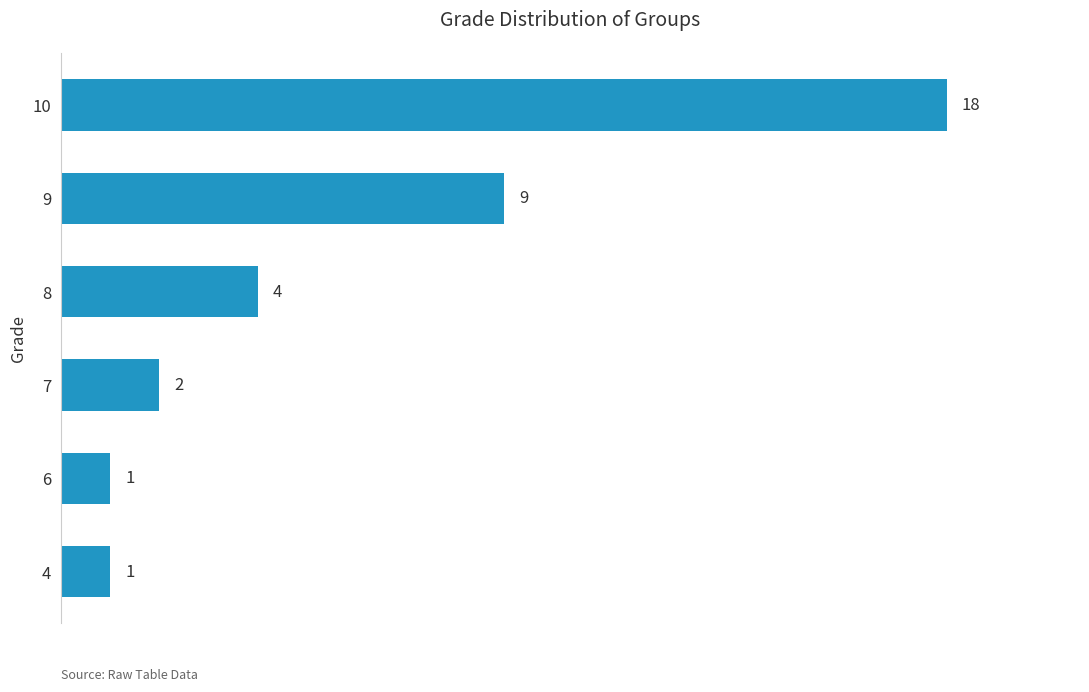

Is it true that the value at 4 is 1?

True